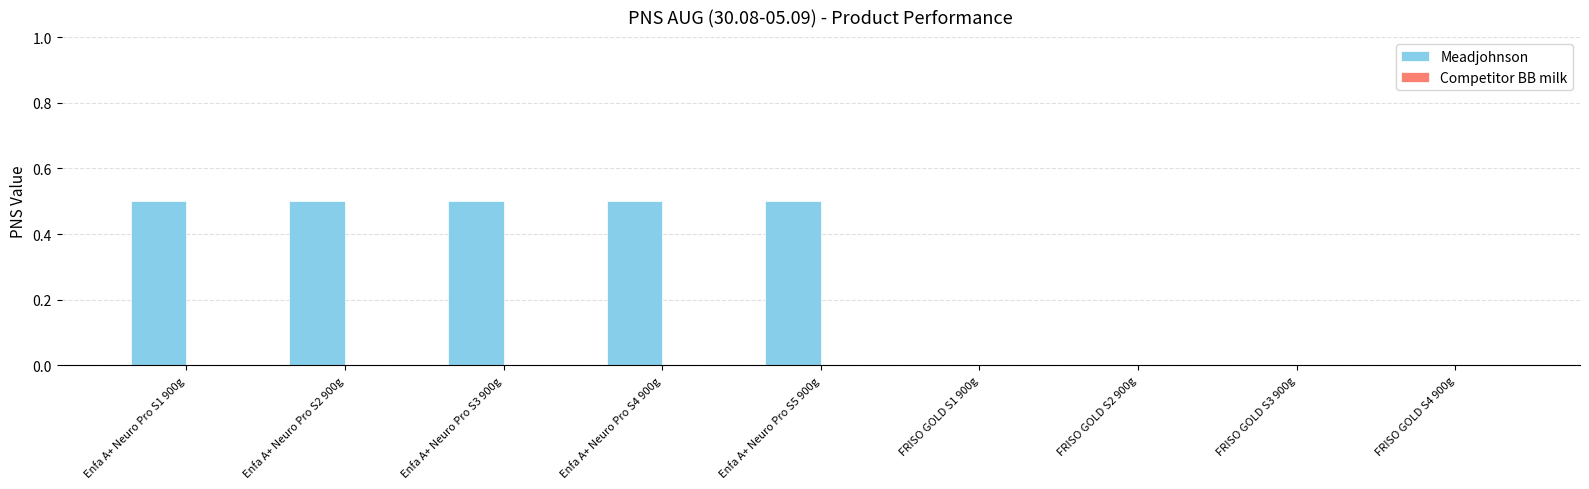

What is the change in value from Enfa A+ Neuro Pro S5 900g to FRISO GOLD S4 900g?

-0.5